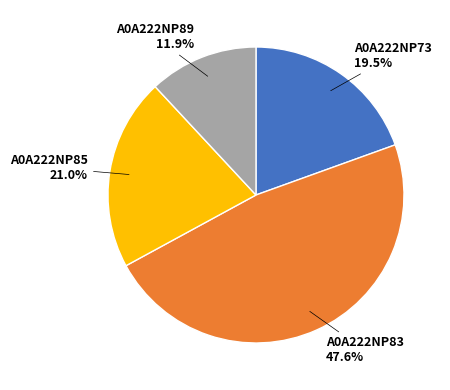

Is there any slice that represents more than half of the pie?

No